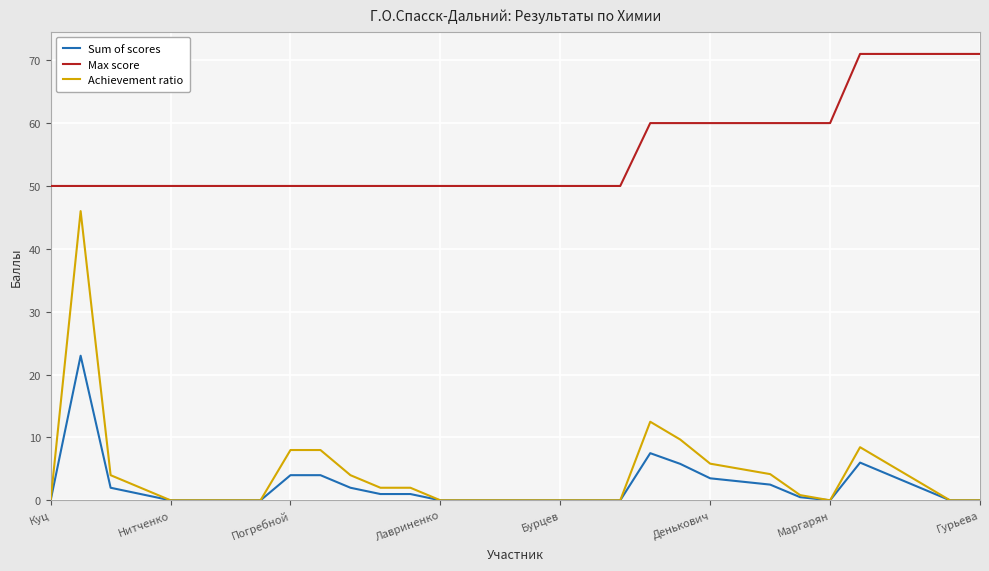

List the series in order of their peak value, lowest first.

Sum of scores, Achievement ratio, Max score